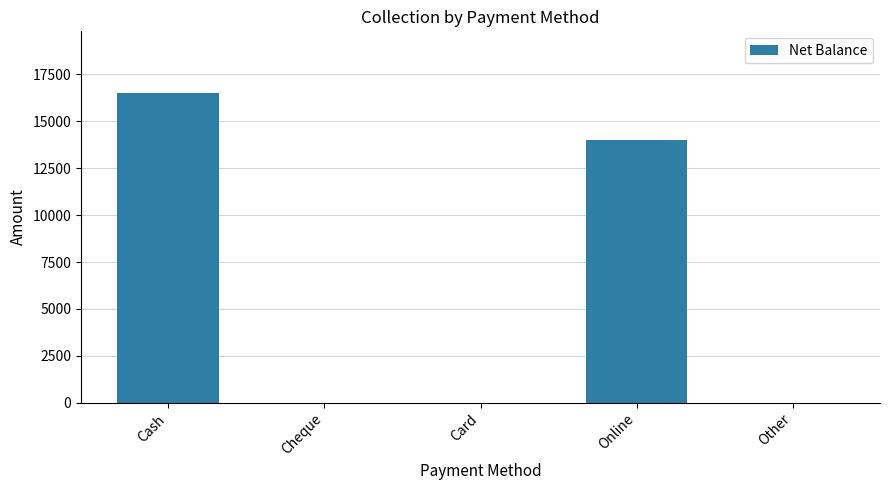

Reading left to right, what are all the values shown in this chart?

16500	0	0	14000	0